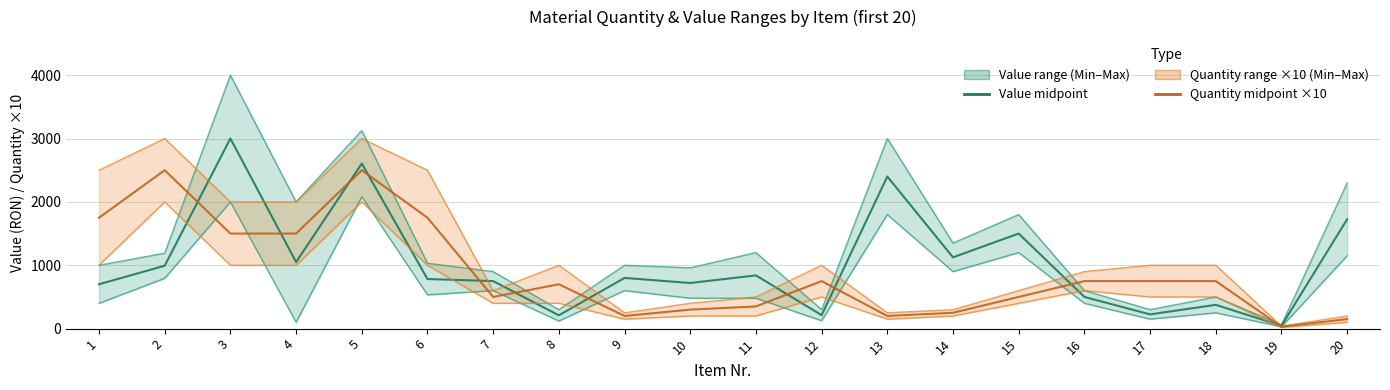

What is the difference between the maximum and minimum values in the Quantity midpoint ×10 series?

2470.0